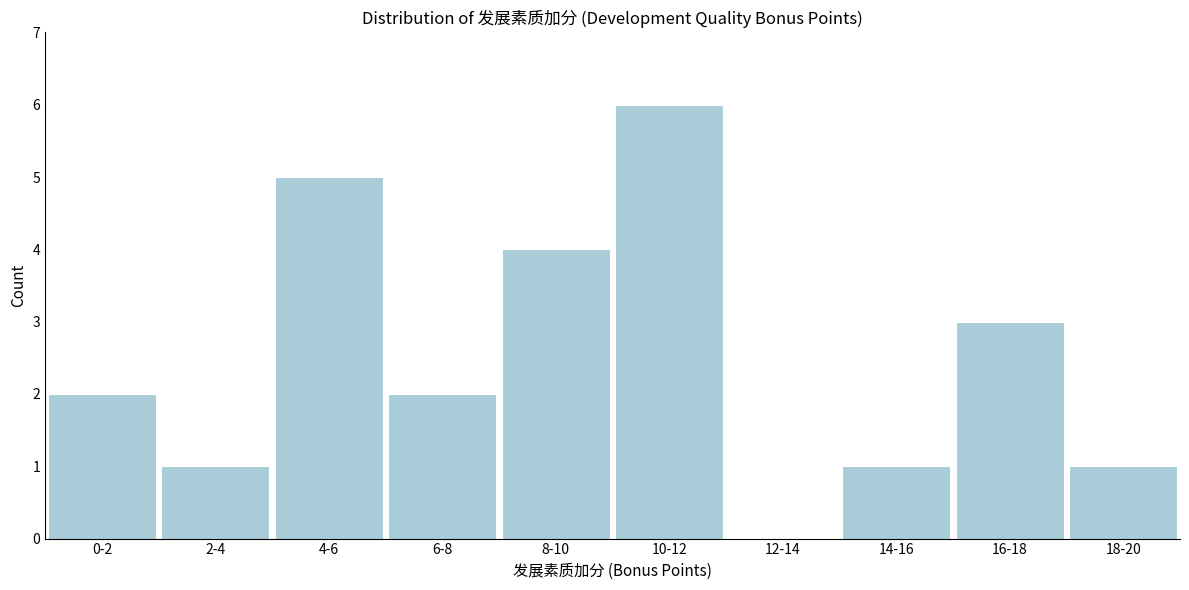

Reading right to left, list all the values displayed in this chart.

18-20=1	16-18=3	14-16=1	12-14=0	10-12=6	8-10=4	6-8=2	4-6=5	2-4=1	0-2=2